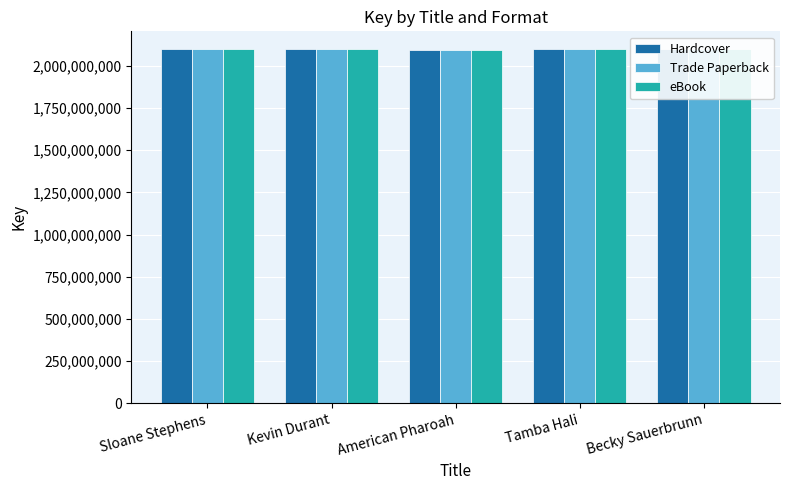

The eBook series shows 2100095240 at Kevin Durant. True or false?

True